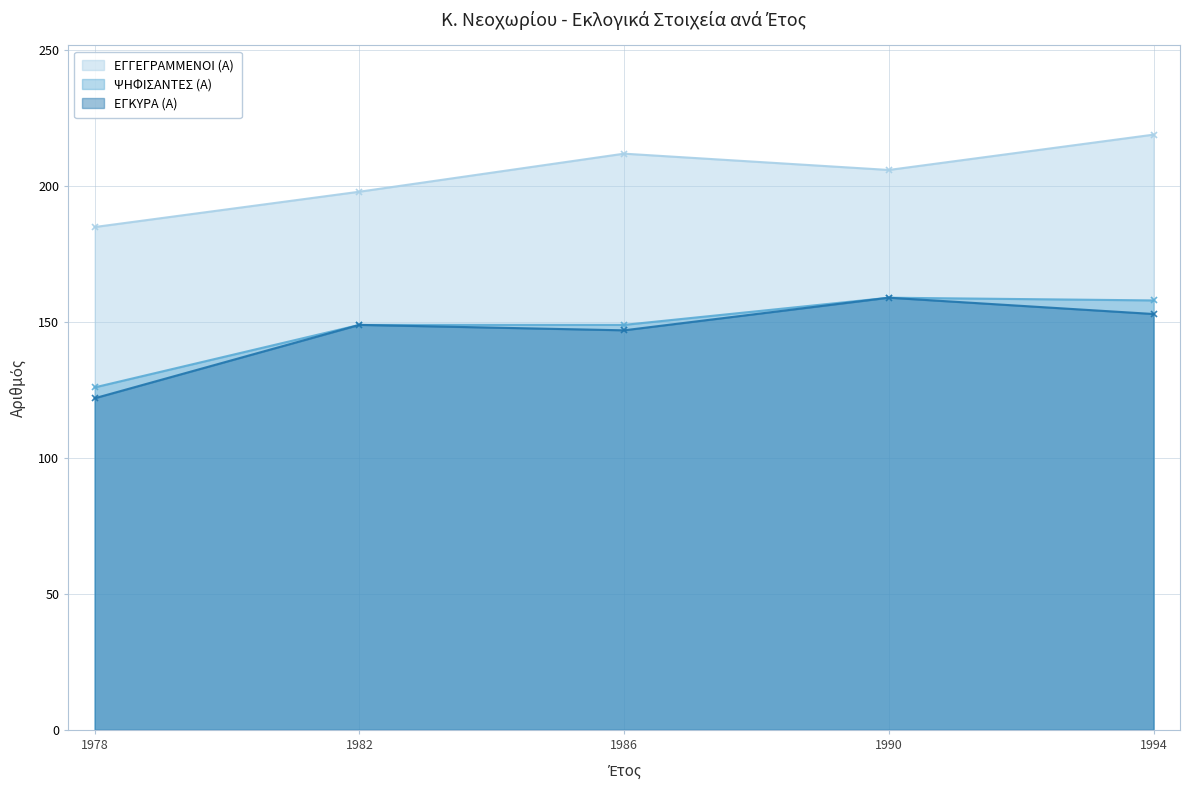

How many data points does each series have?

5